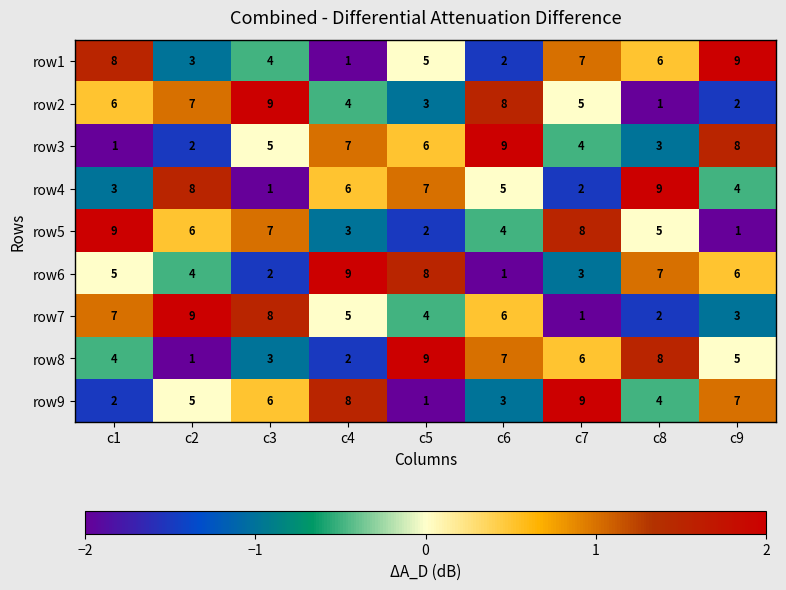

Rank the categories by row6 value from lowest to highest.

c6, c3, c7, c2, c1, c9, c8, c5, c4